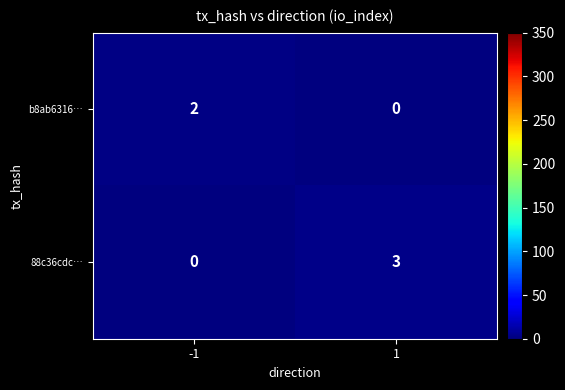

Between -1 and 1, which series saw the biggest shift?

88c36cdc…